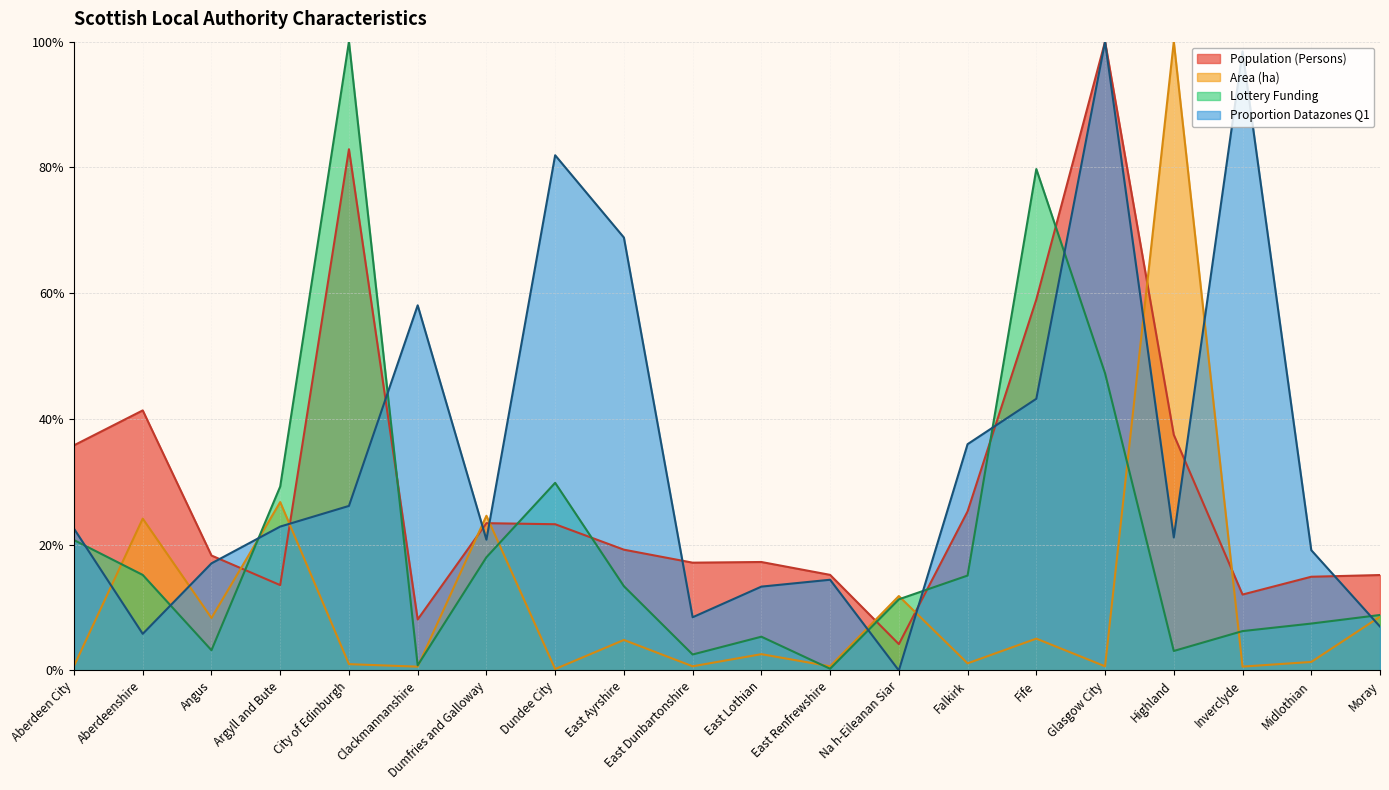

In Lottery Funding, how many points are higher than both neighbors (excluding endpoints)?

4